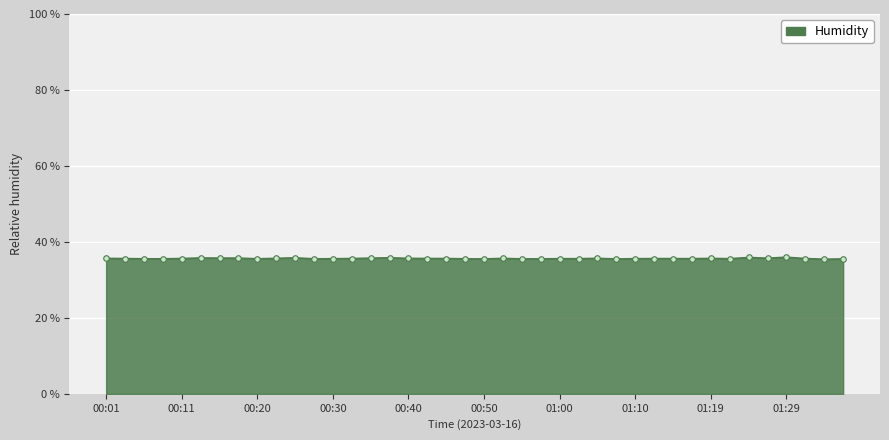

What is the greatest value displayed?

36.0